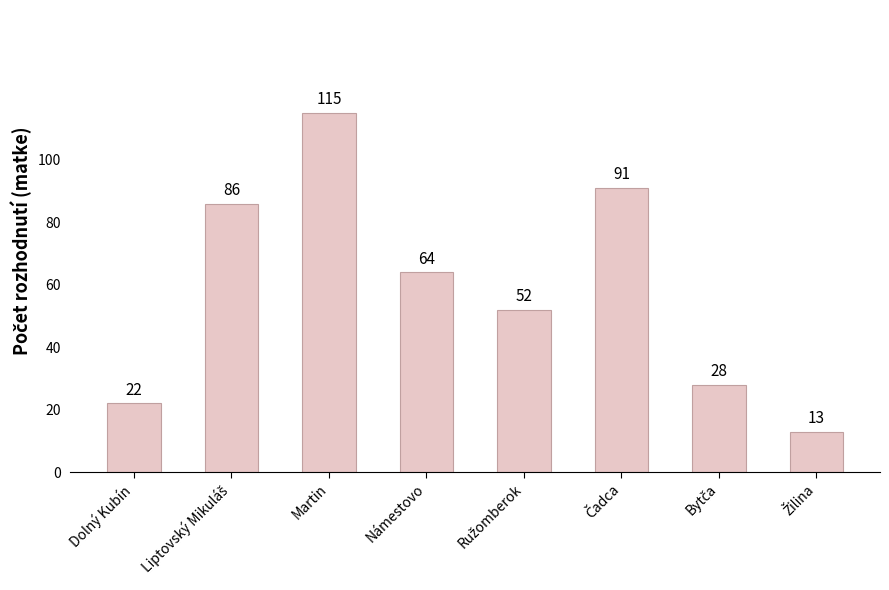

The chart shows a value of 22 at Dolný Kubín. True or false?

True